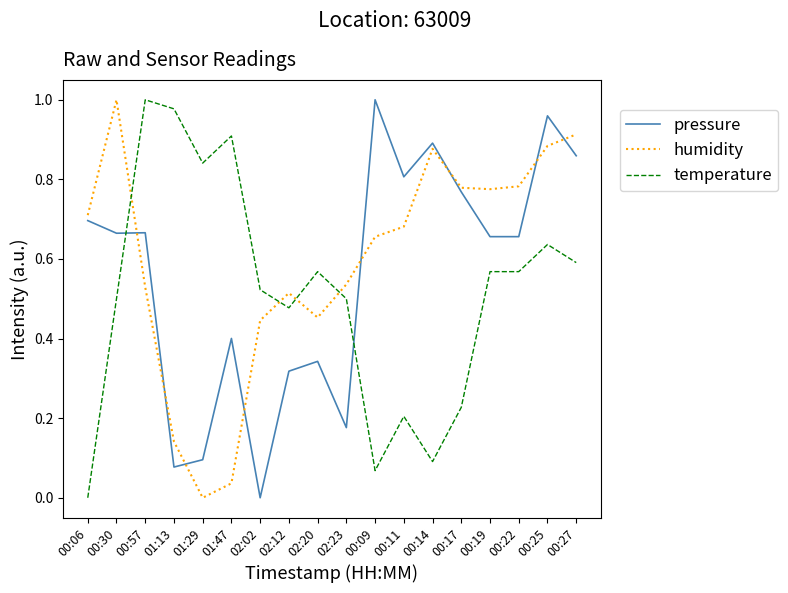

At 00:11, list the series in order from largest to smallest.

pressure, humidity, temperature